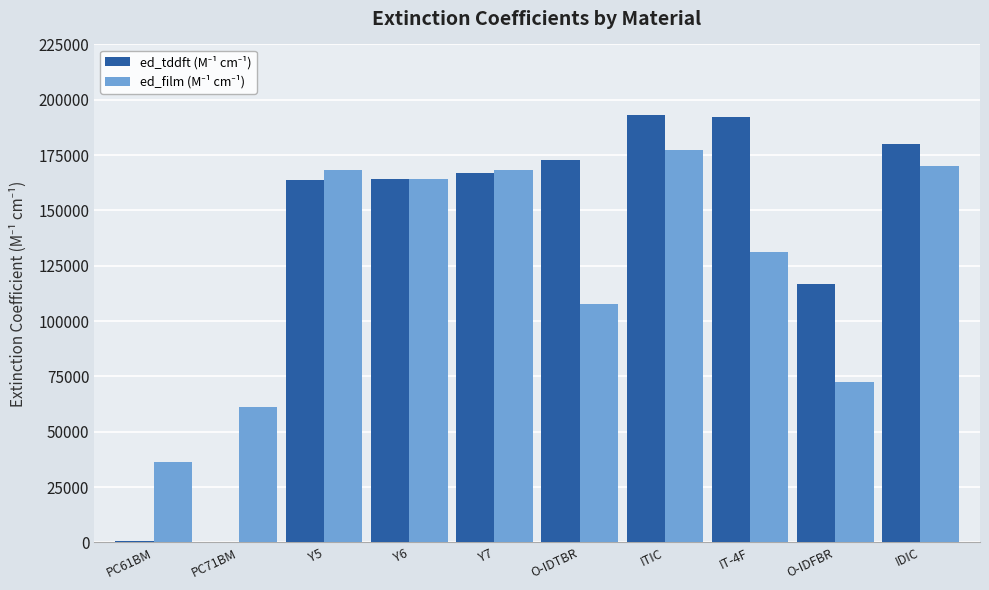

What is the maximum value shown in the chart?

193284.0